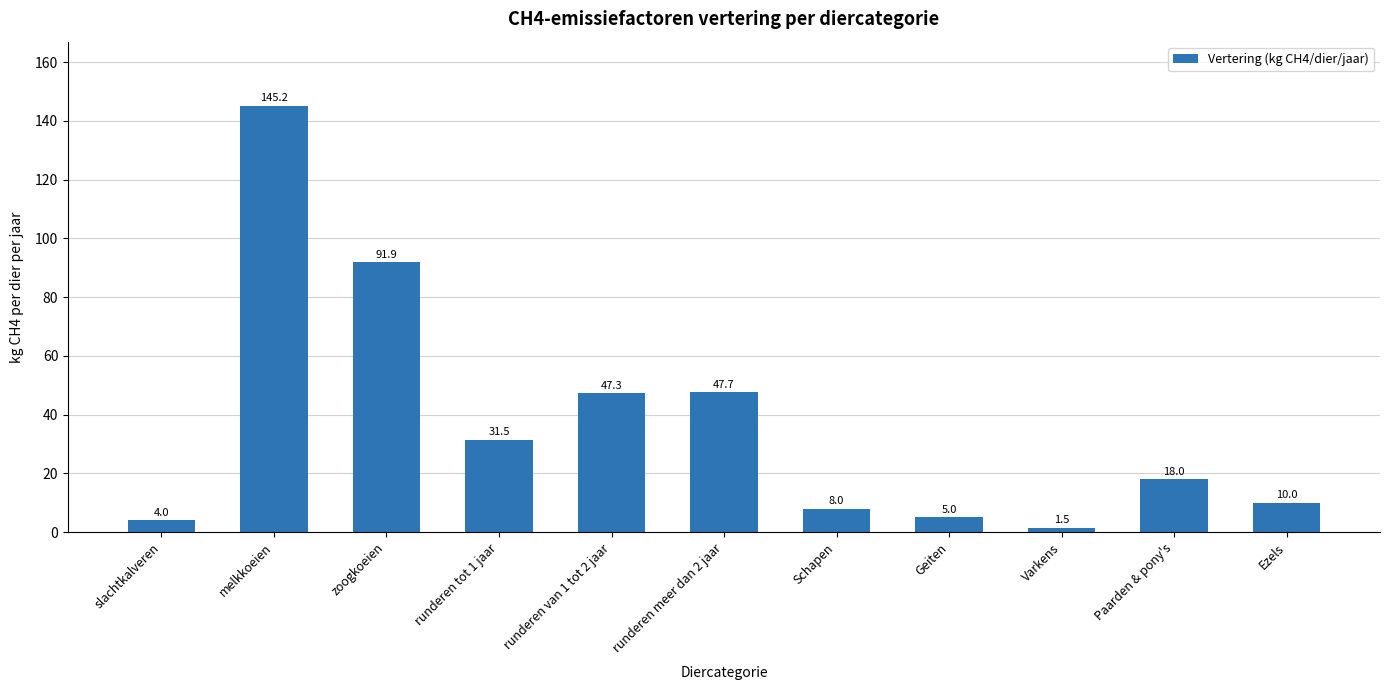

Rank the categories by value from lowest to highest.

Varkens, slachtkalveren, Geiten, Schapen, Ezels, Paarden & pony's, runderen tot 1 jaar, runderen van 1 tot 2 jaar, runderen meer dan 2 jaar, zoogkoeien, melkkoeien